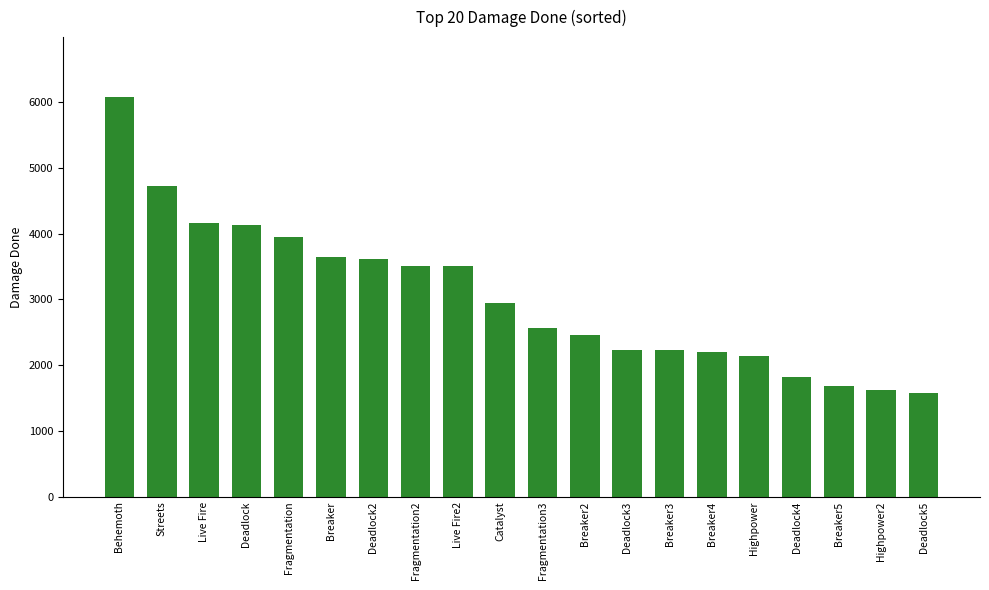

Which has a higher value, Breaker3 or Fragmentation?

Fragmentation